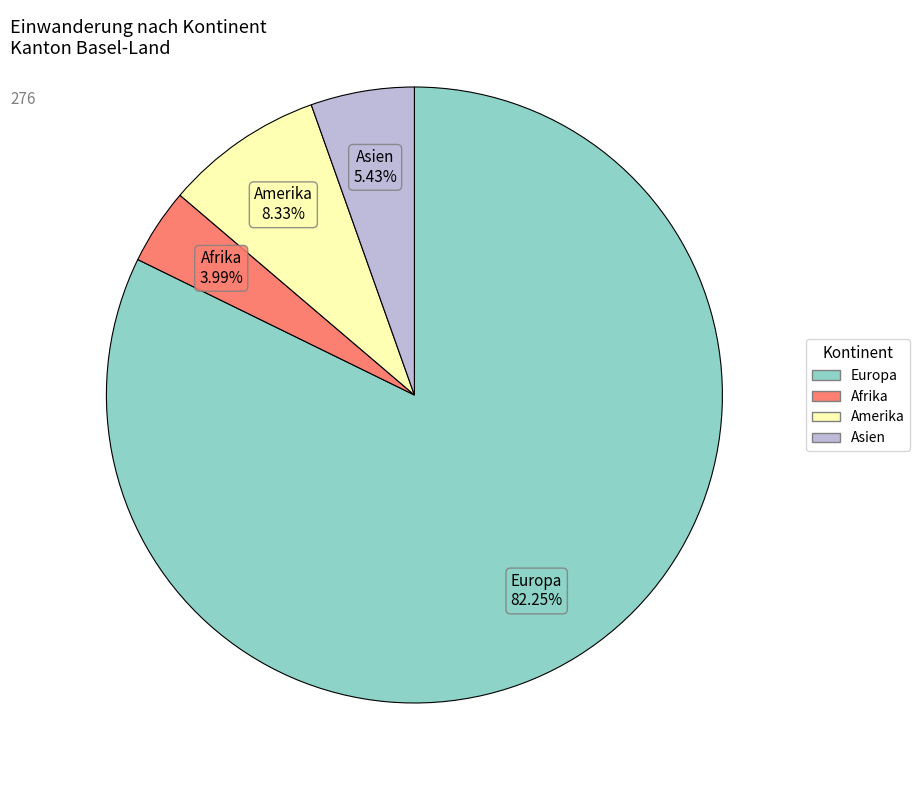

How many slices are in this pie chart?

4